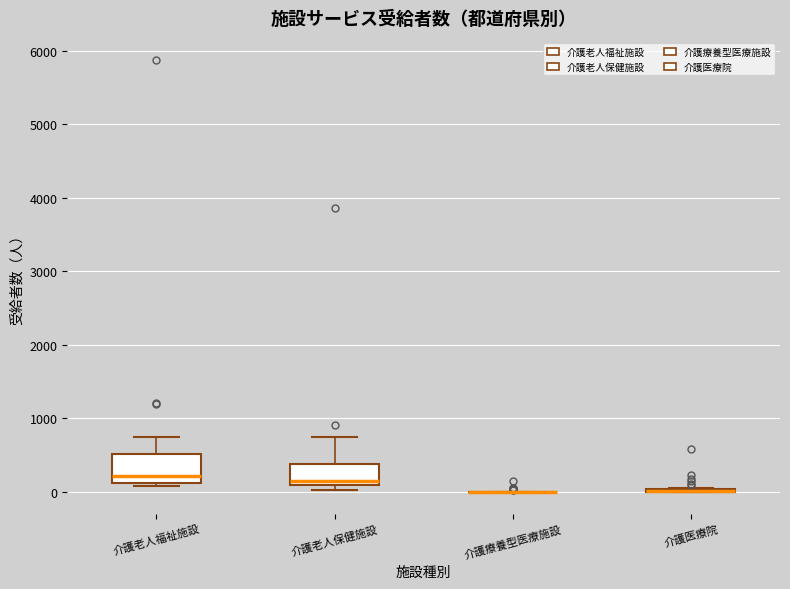

Reading left to right, transcribe this box plot: for each box, give where its median line is, the range the box spans, and where its two whiskers end, as read against the y-axis. The values are not printed on the chart, so give them approximately, as read against the axis.

介護老人福祉施設: median 200, box 100 to 500, whiskers 100 (just below the box's lower edge) to 700
介護老人保健施設: median 100 (just above the box's lower edge), box 100 to 400, whiskers 0 to 700
介護療養型医療施設: box collapsed to a line at 0, whiskers 0 to 0
介護医療院: box collapsed to a line at 0, whiskers 0 to 0